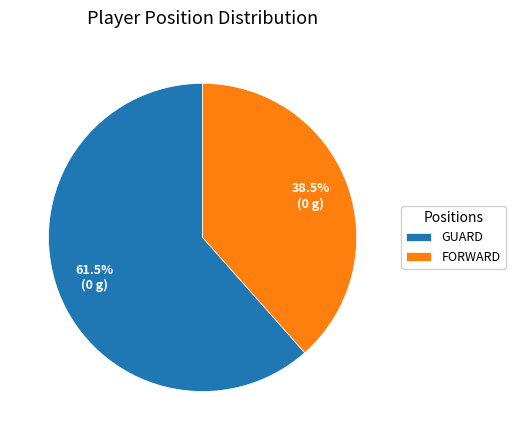

Between GUARD and FORWARD, which is larger?

GUARD